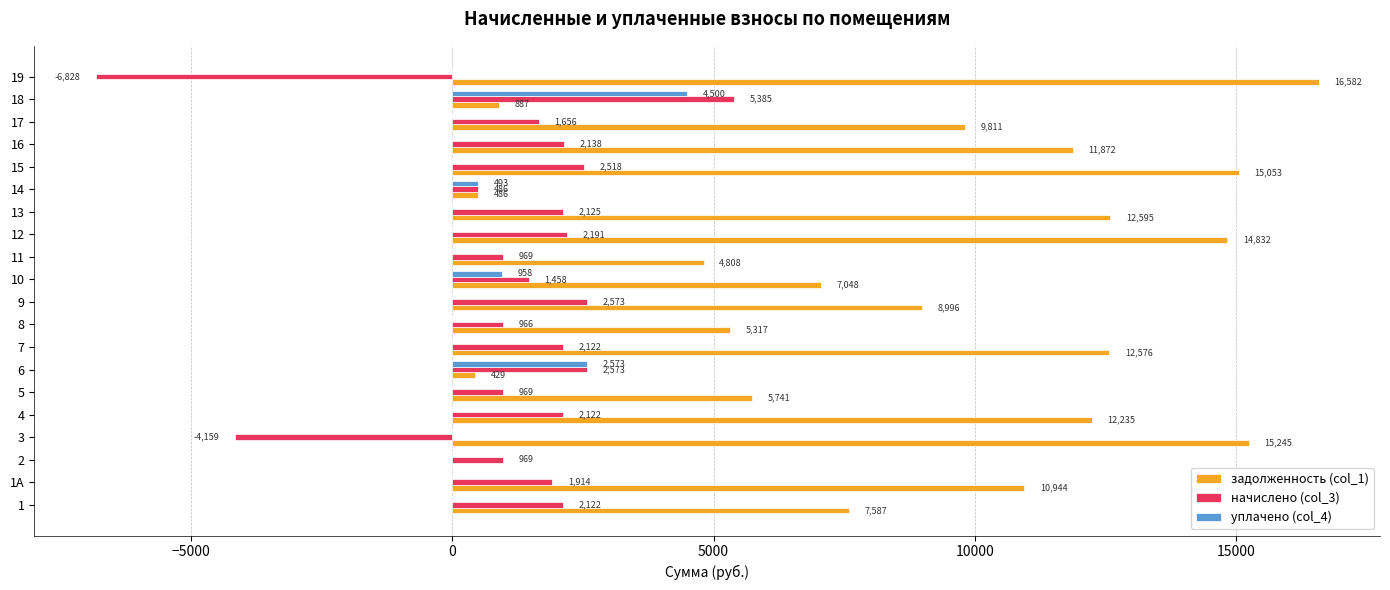

What is the approximate value of задолженность (col_1) at 14?

486.0